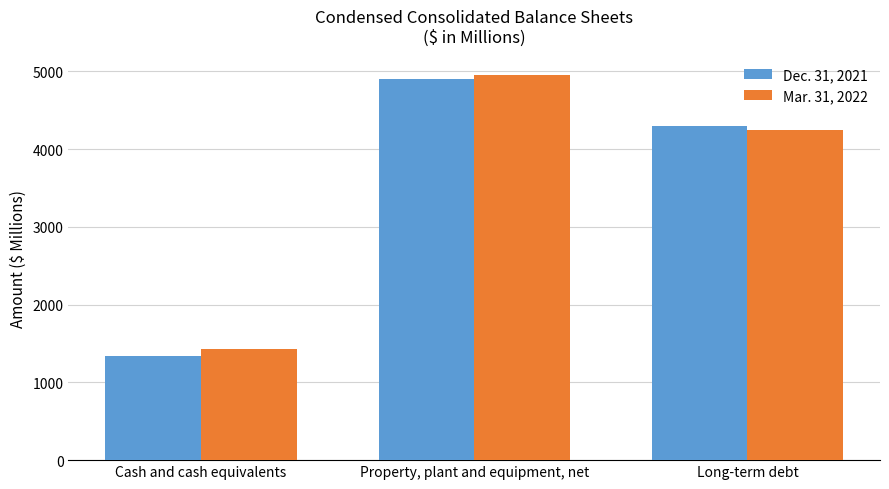

The Mar. 31, 2022 series shows 2144.4 at Cash and cash equivalents. True or false?

False